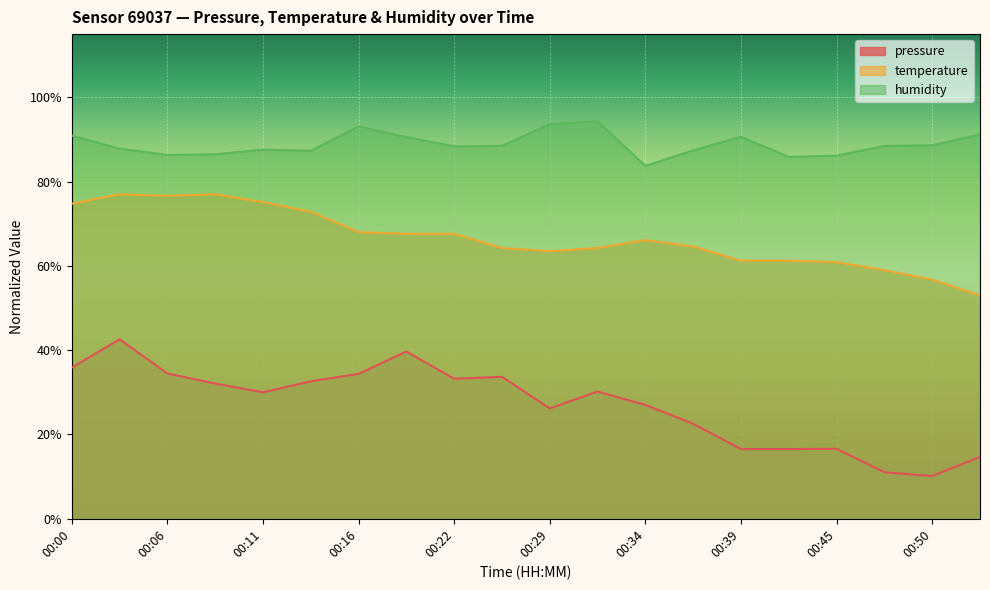

True or false: temperature and humidity cross at least once.

False